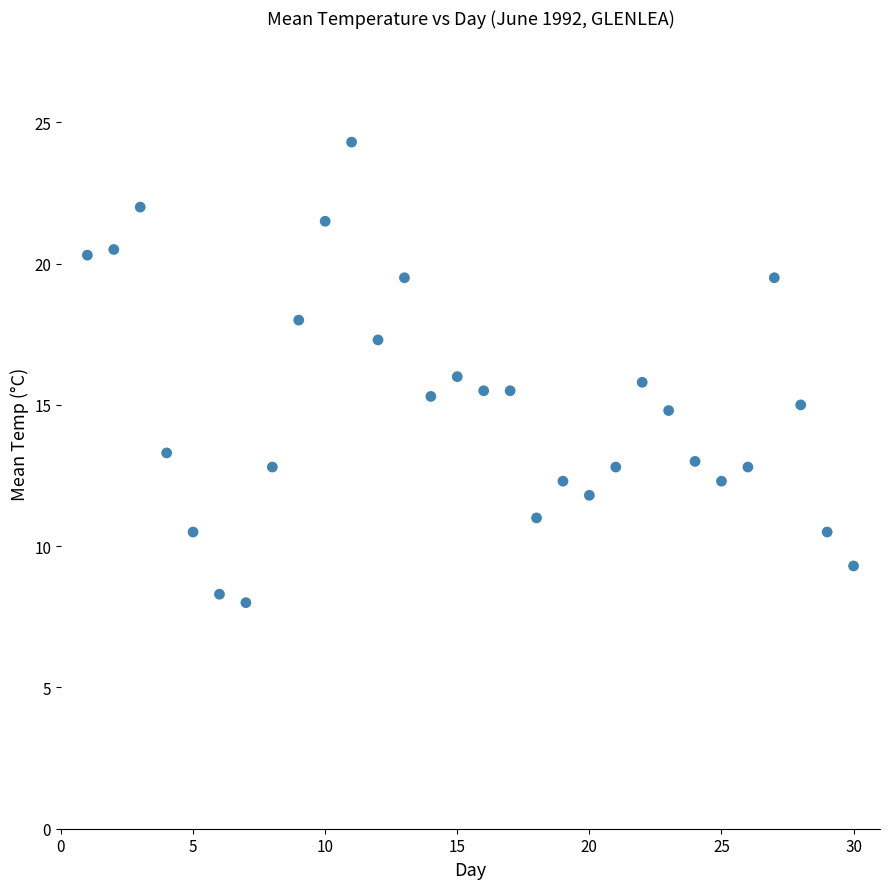

What is the range of Y values (max minus min)?

16.3